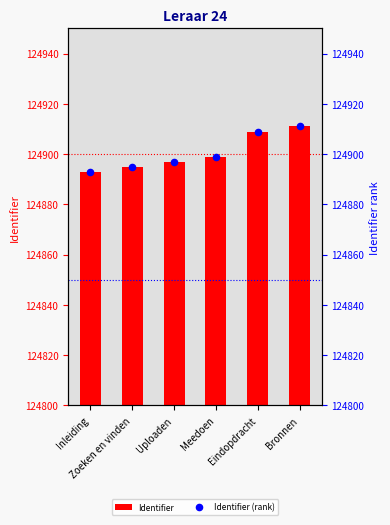

Is the value of Identifier (rank) at Bronnen greater than the value of Identifier at Zoeken en vinden?

Yes